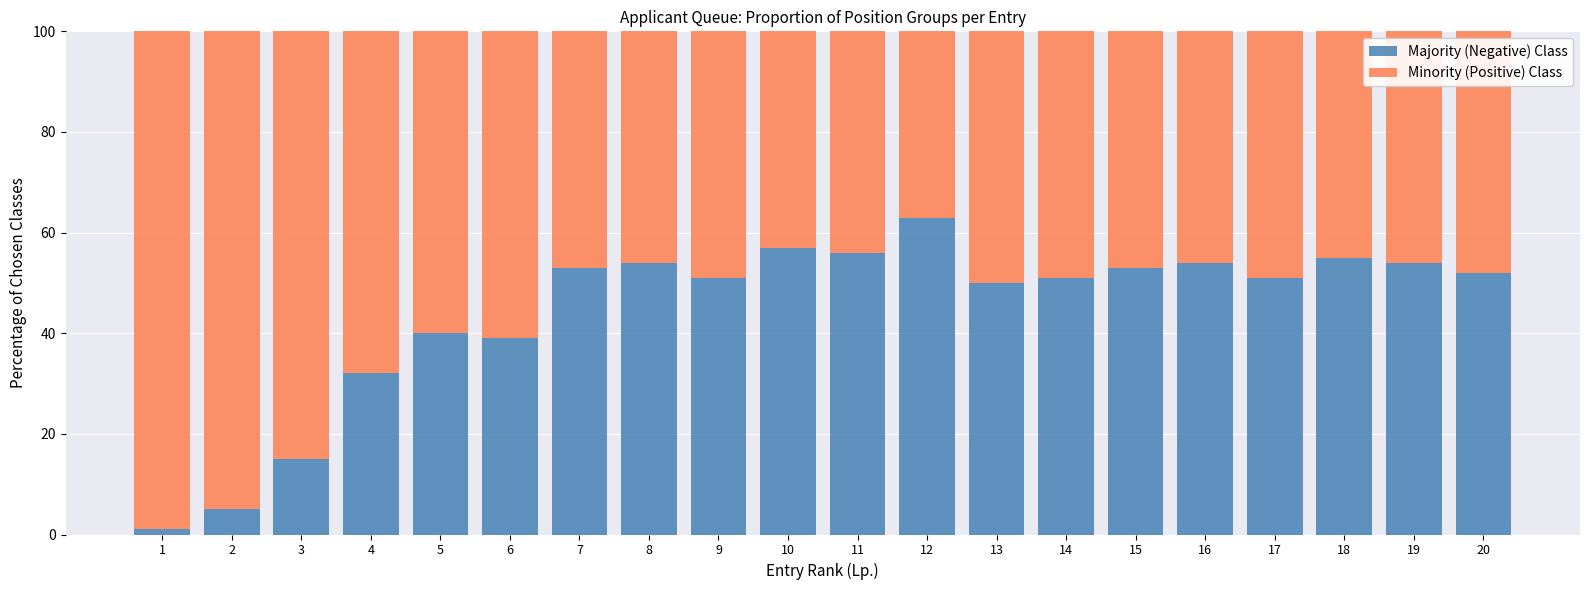

What is the average value of the Majority (Negative) Class series?

44